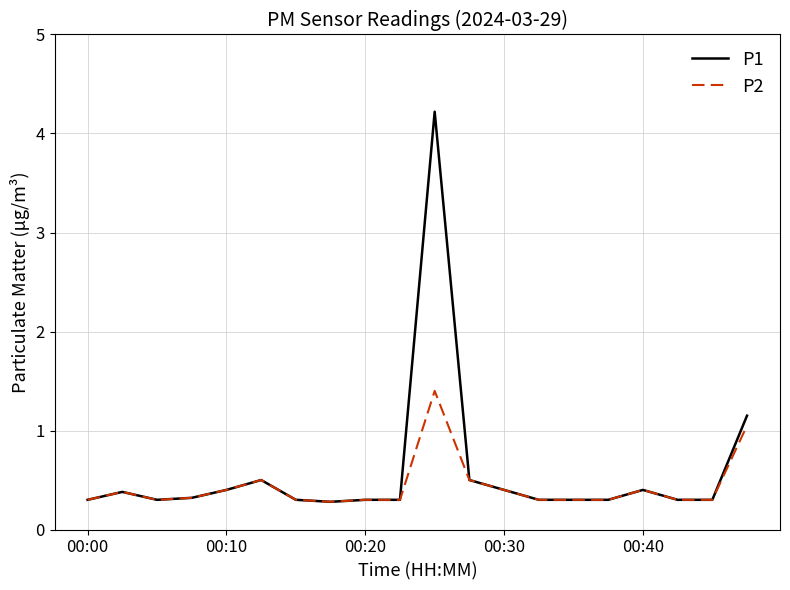

What is the minimum value shown in the chart?

0.3